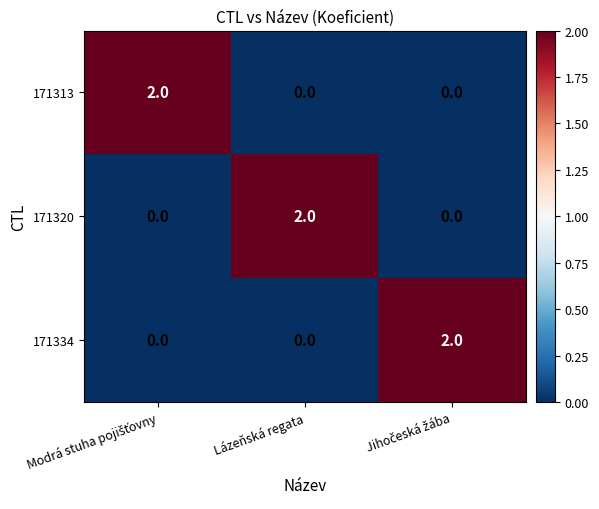

Reading right to left, transcribe all the data shown in this chart.

171313: 0	0	2
171320: 0	2	0
171334: 2	0	0